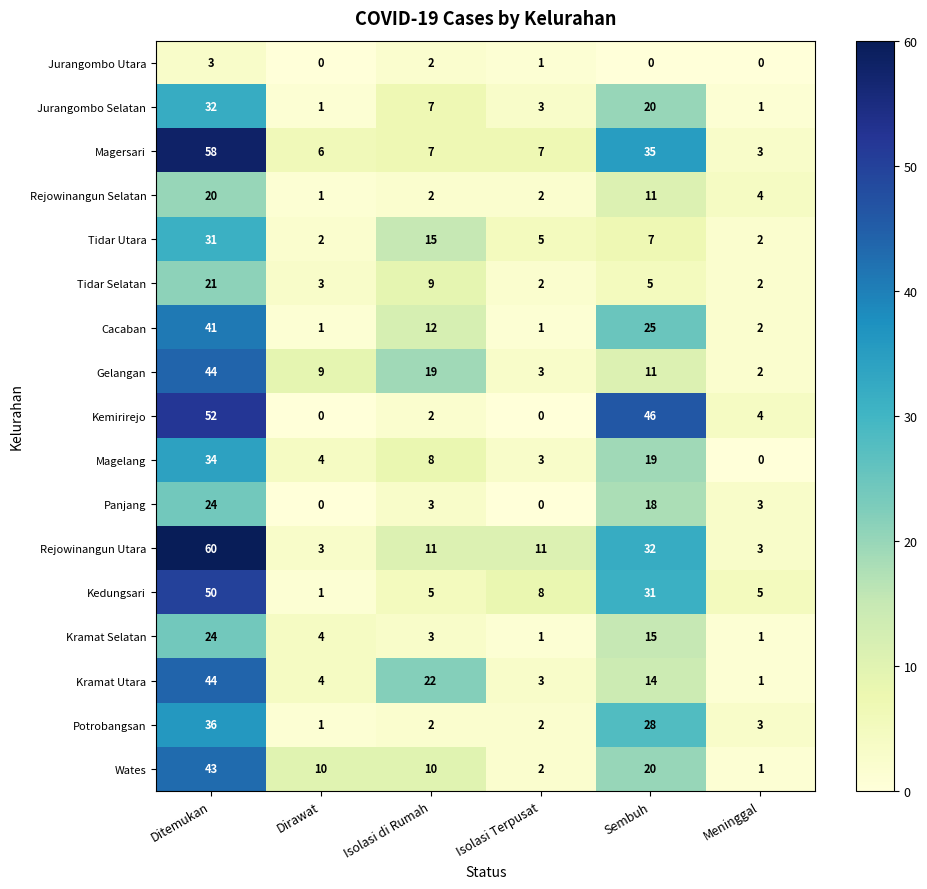

Which label corresponds to the largest value in the chart?

Ditemukan